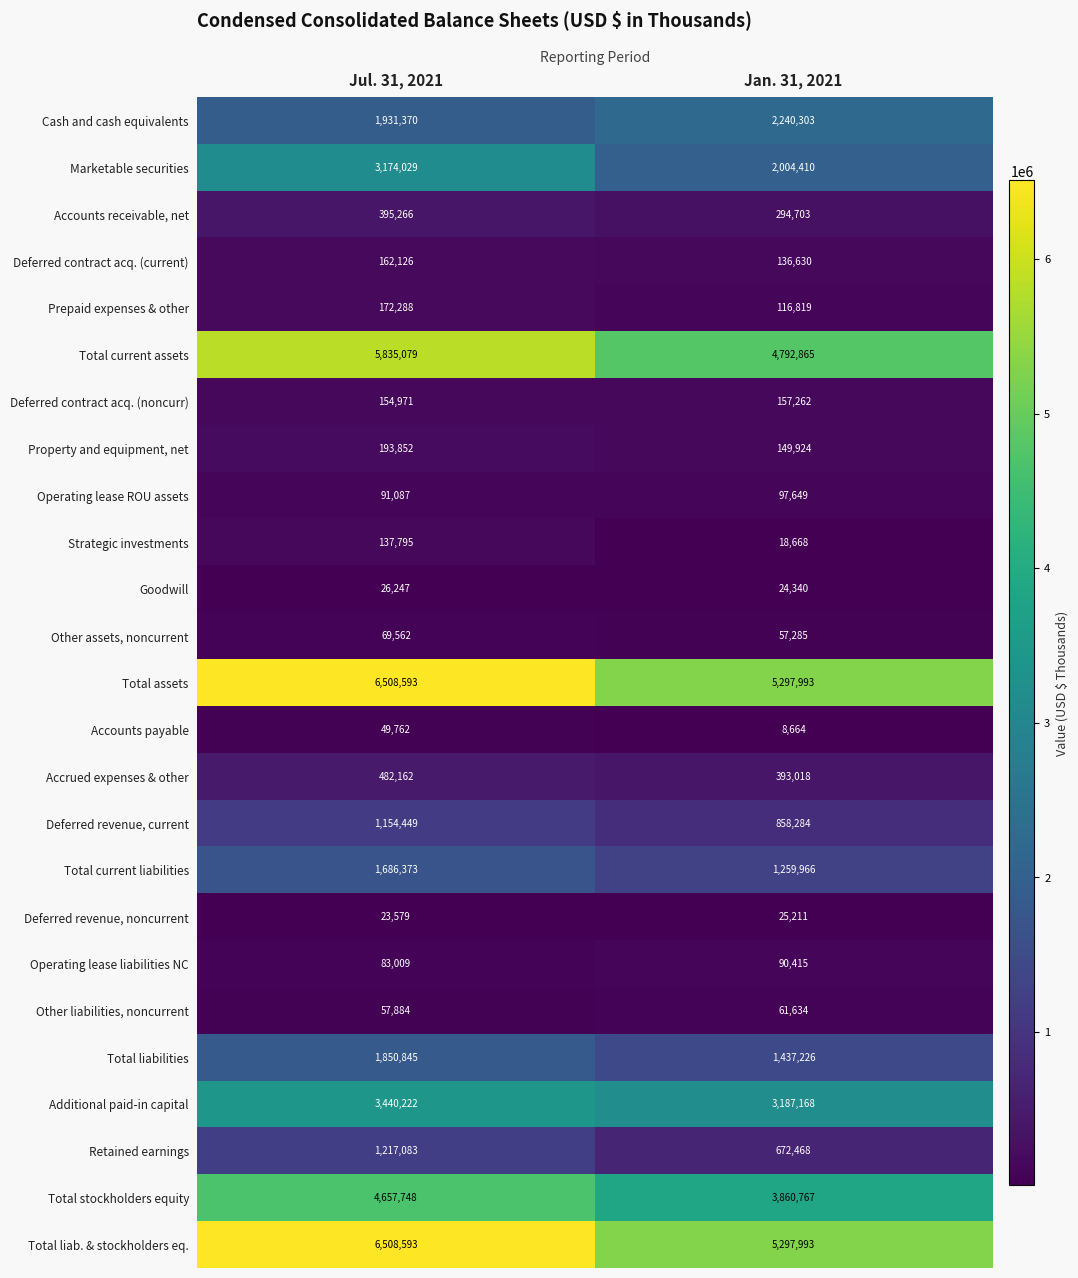

What is the approximate value of Total current assets at Jul. 31, 2021?

5835079